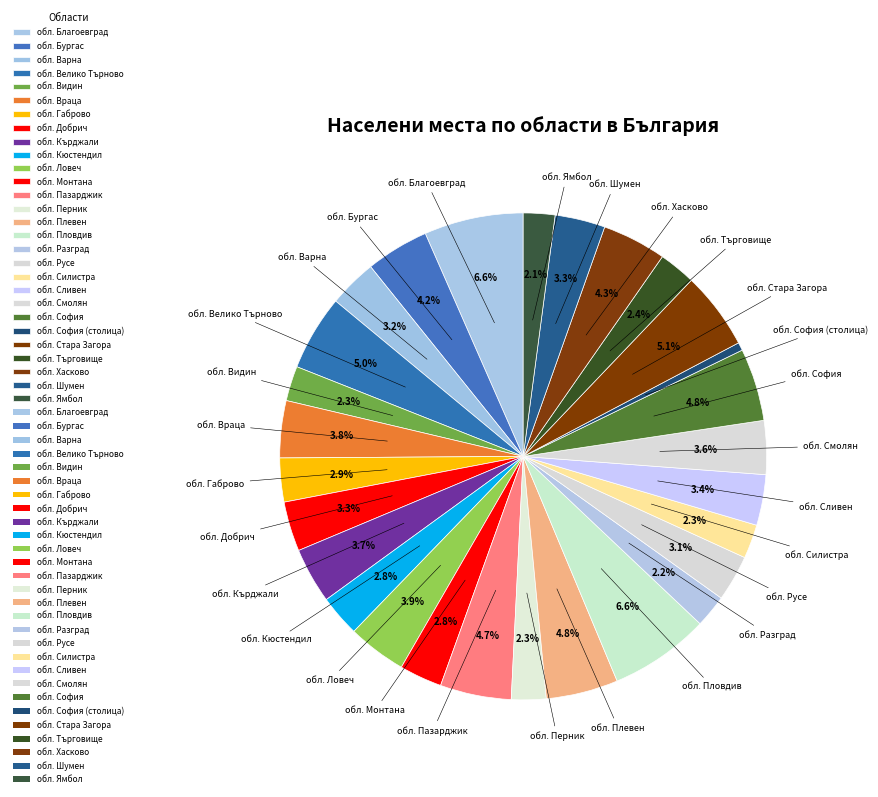

Approximately how many times larger is the value at обл. Кърджали compared to обл. Пловдив?

0.6